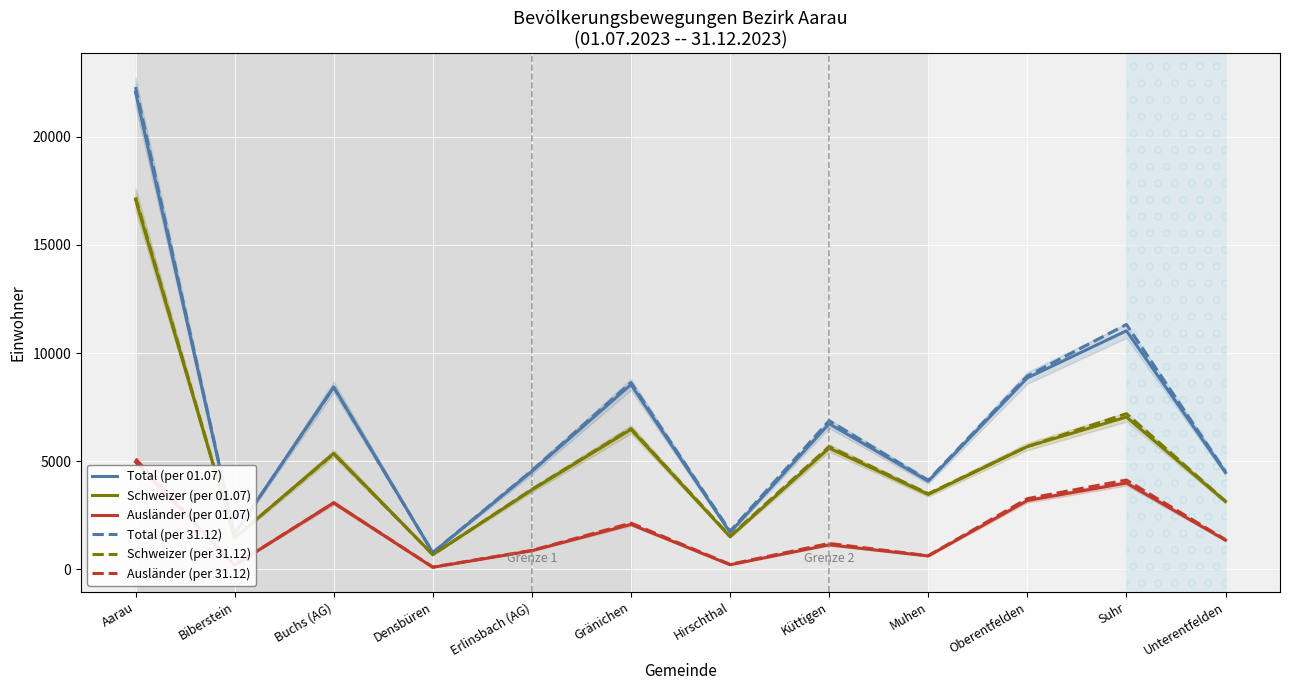

What position from the right is Suhr?

2